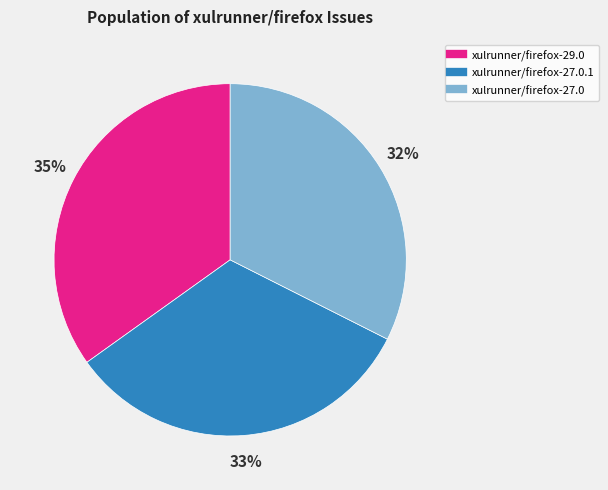

To the nearest percent, what is the average slice percentage?

33%